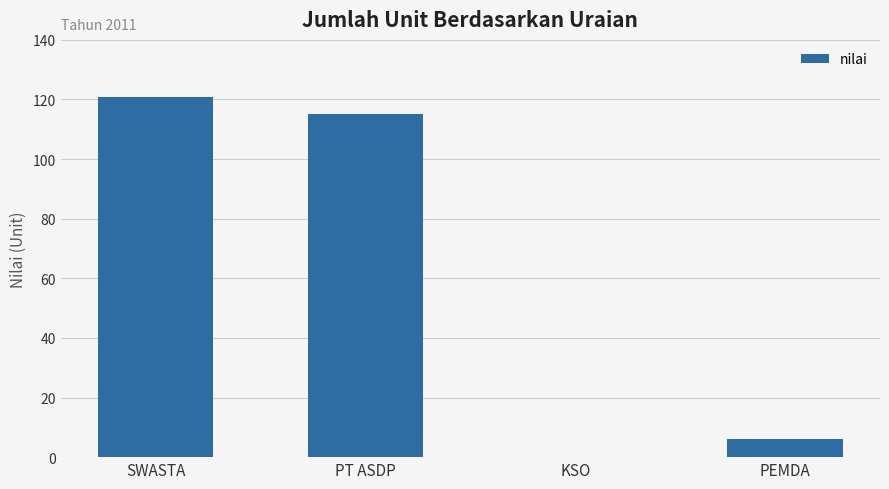

How many positive values are there?

3